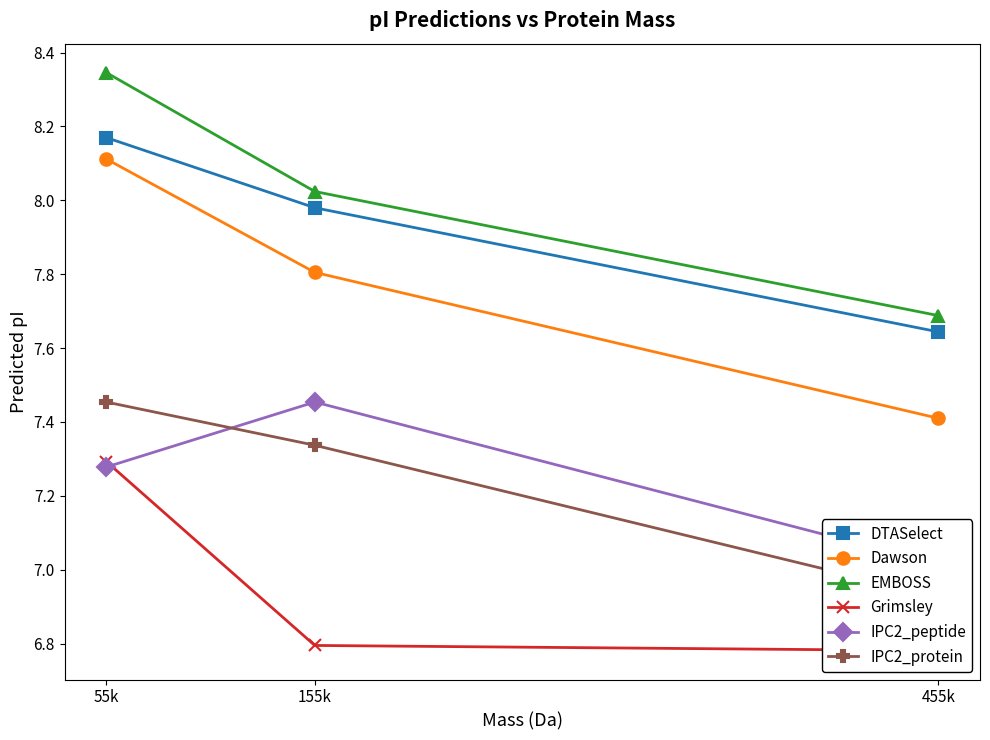

Rank the series by their maximum value, from lowest to highest.

Grimsley, IPC2_peptide, IPC2_protein, Dawson, DTASelect, EMBOSS